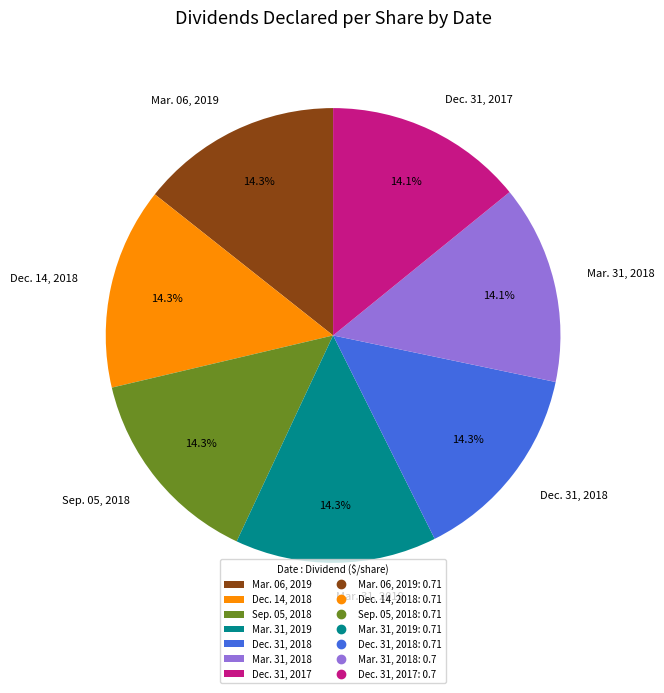

What percentage is the Mar. 06, 2019 slice, to the nearest percent?

14%